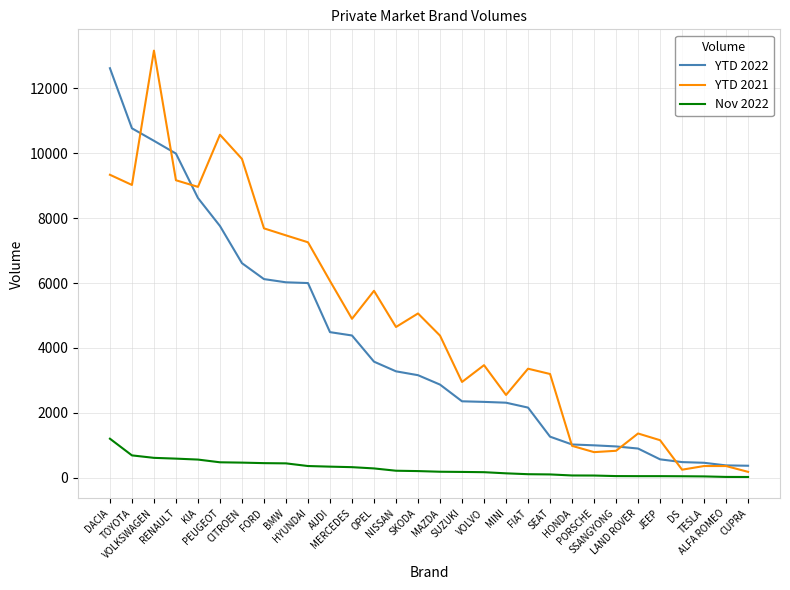

True or false: YTD 2022 has a value of 12621 at DACIA.

True